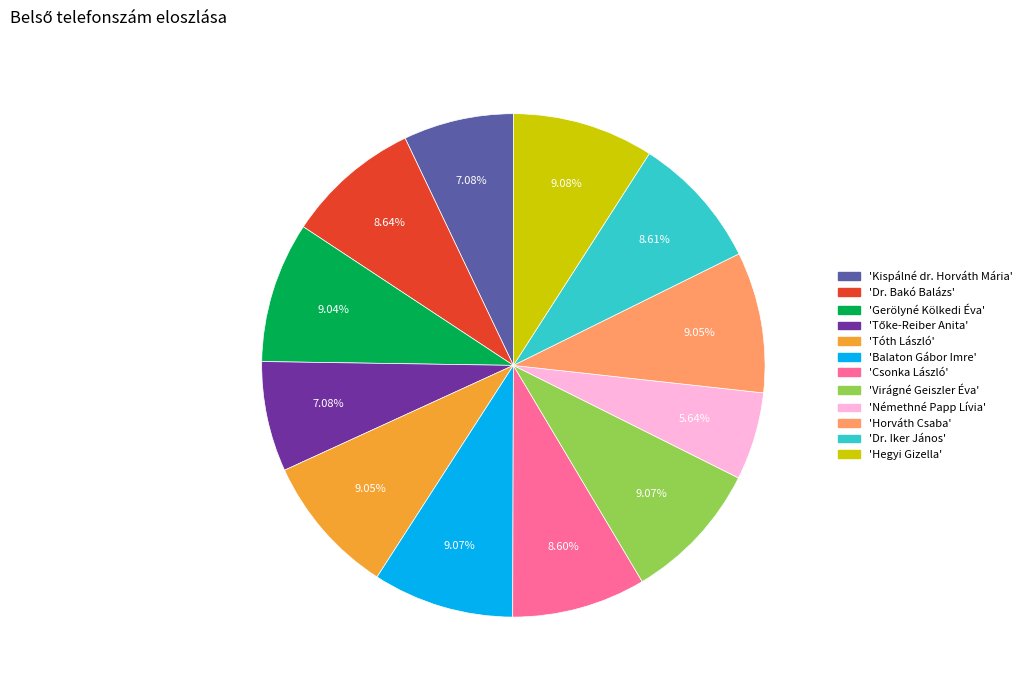

Is there a majority slice in this chart?

No